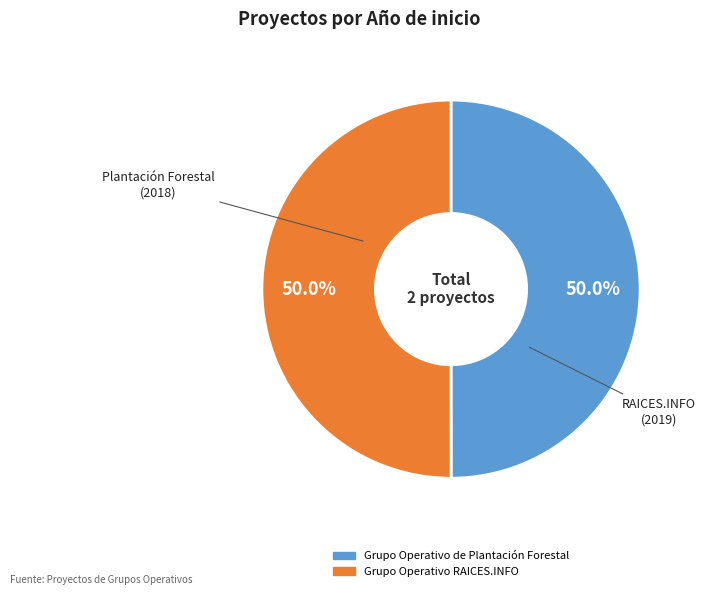

To the nearest percent, what portion does Grupo Operativo RAICES.INFO represent?

50%